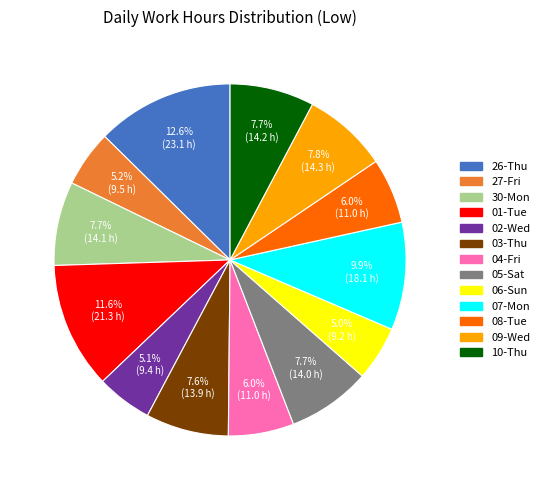

Is there a majority slice in this chart?

No